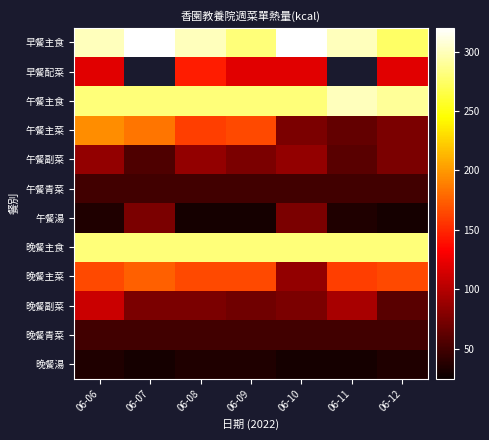

What is the total value across all series at 06-10?

1525.0